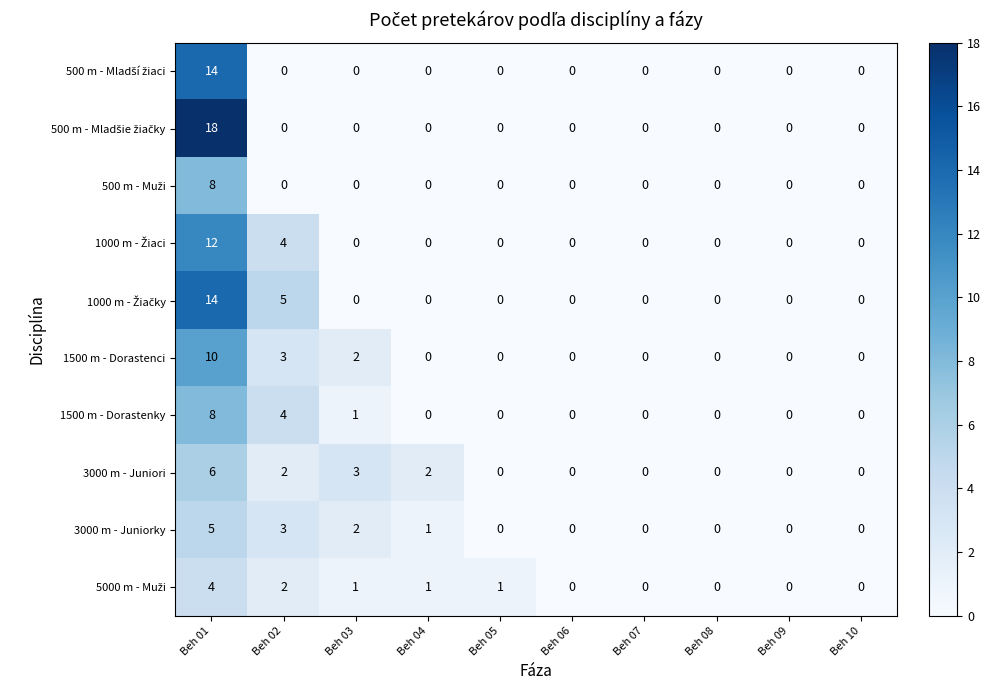

True or false: 1500 m - Dorastenky has a value of 1 at Beh 03.

True